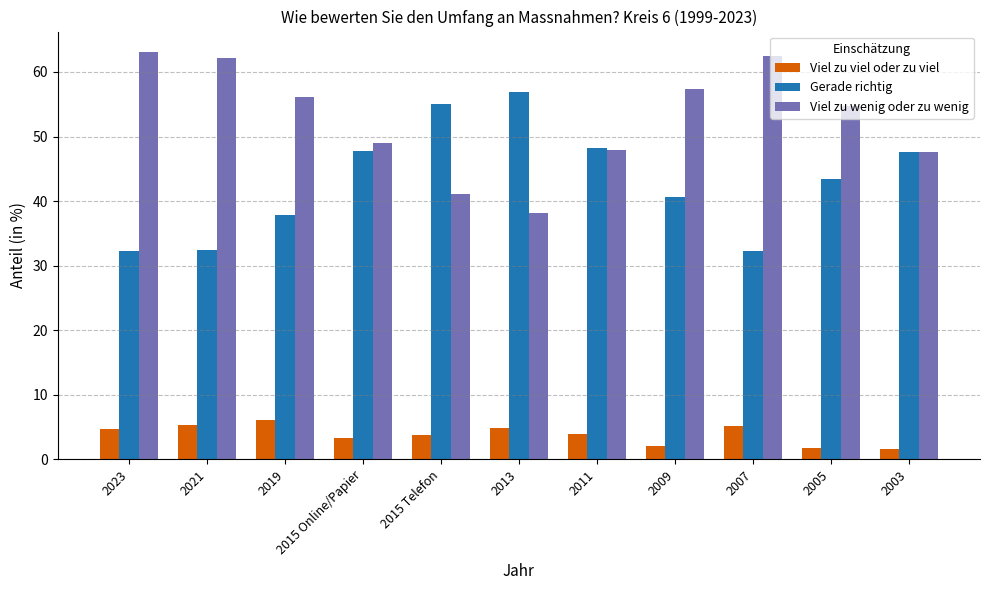

What is the difference between the highest and lowest values at 2013?

52.0